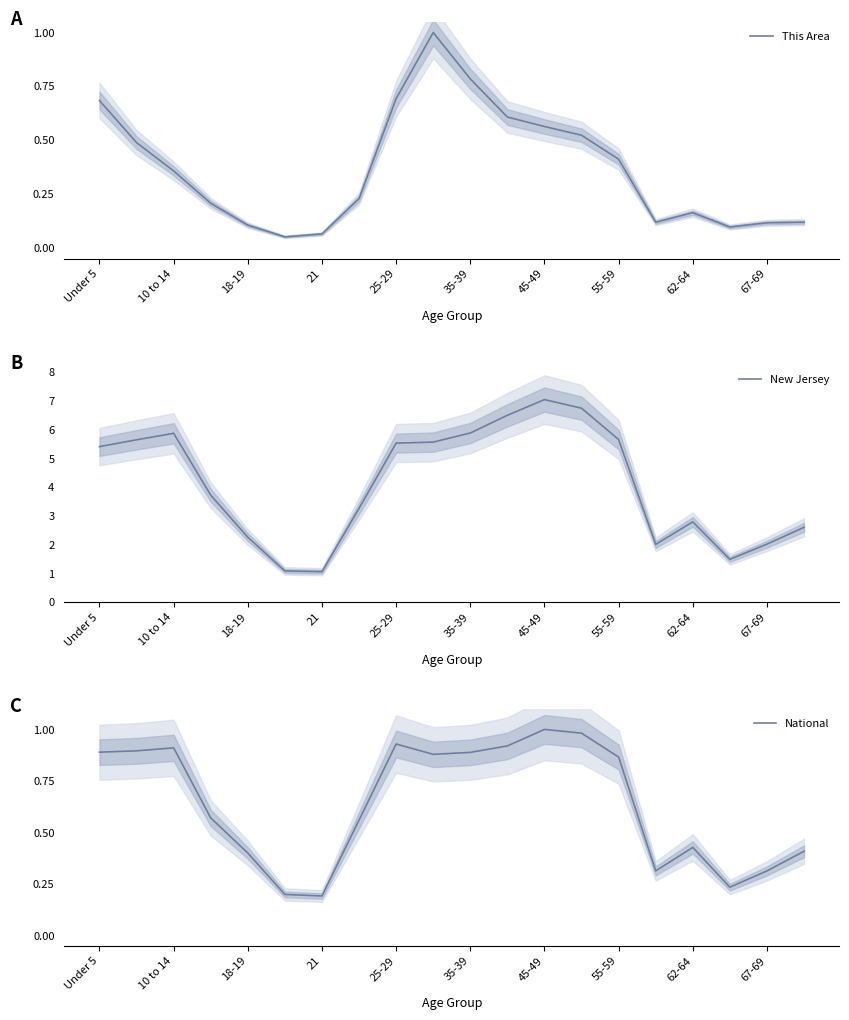

What is the highest value of the This Area series?

1.0